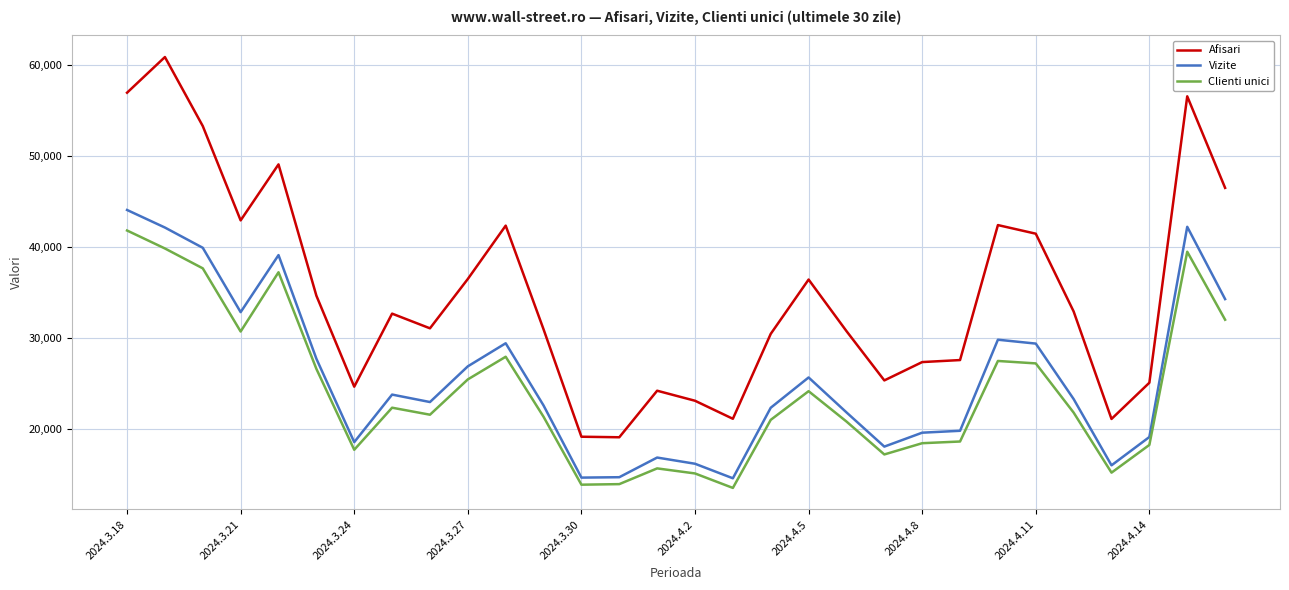

What is the minimum value shown in the chart?

13504